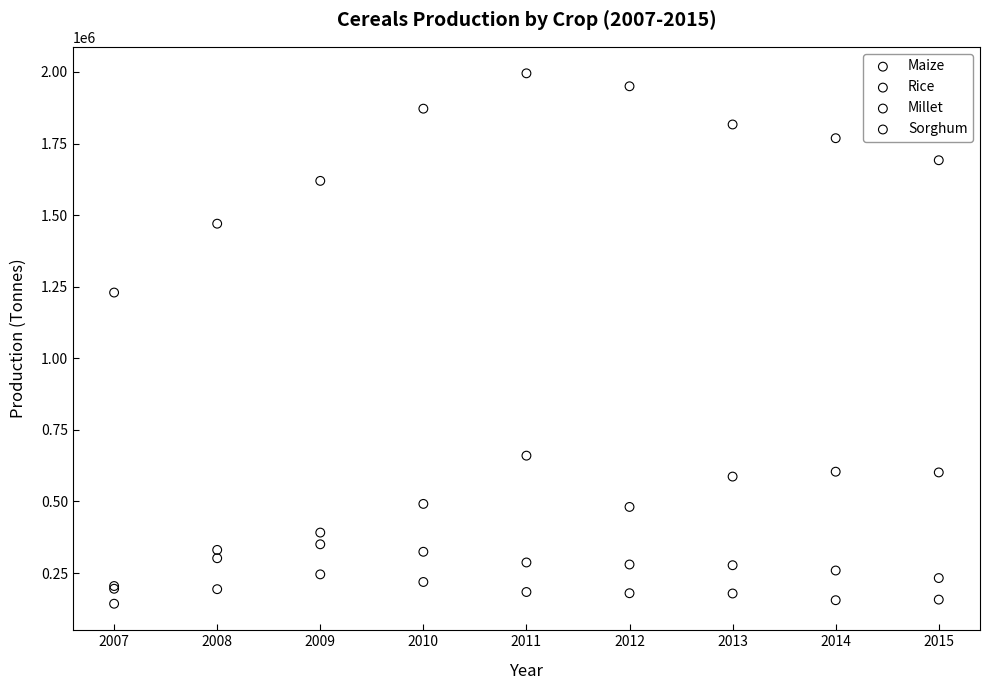

Across all series, what Y value is closest to 1069067?

1229600.0